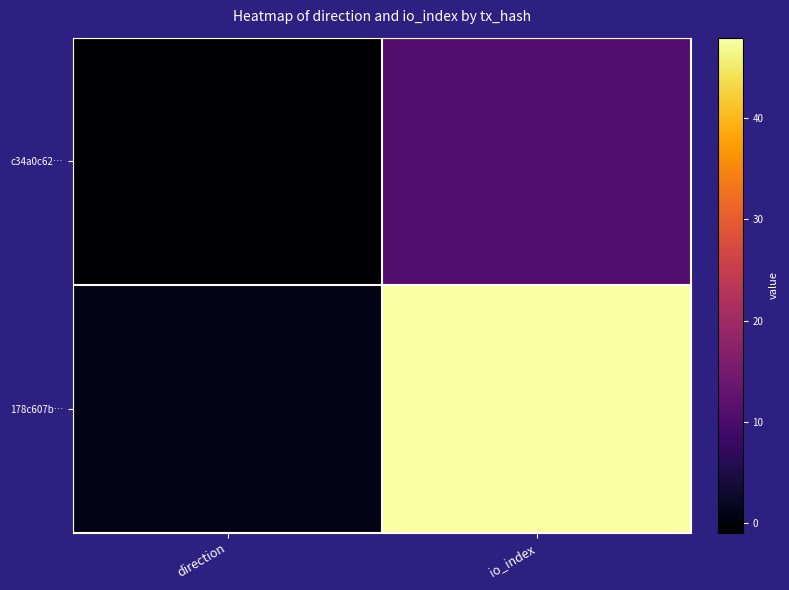

Which series has the largest range (max minus min)?

178c607b…